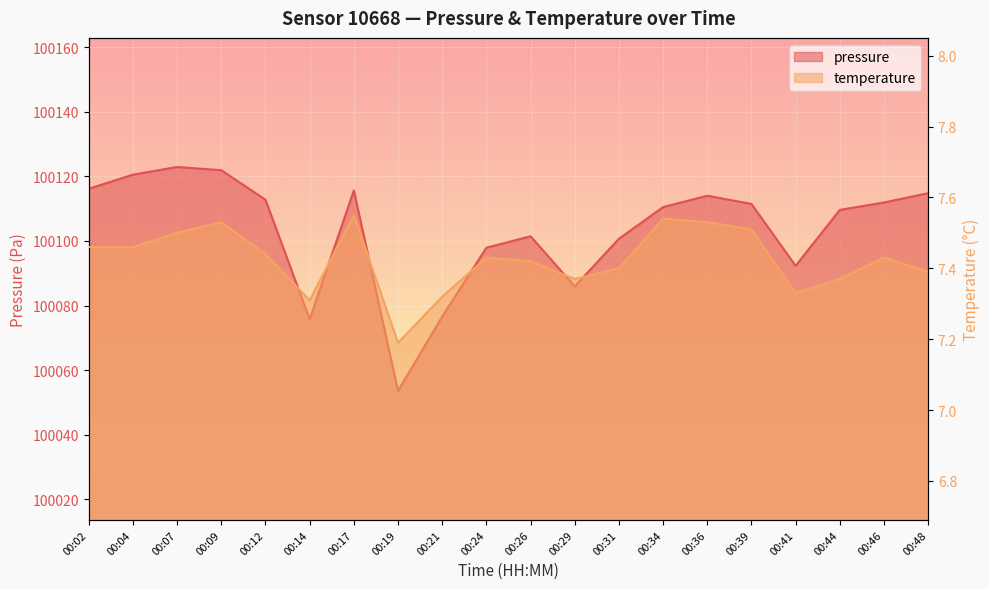

Between 00:19 and 00:24, which series saw the biggest shift?

pressure